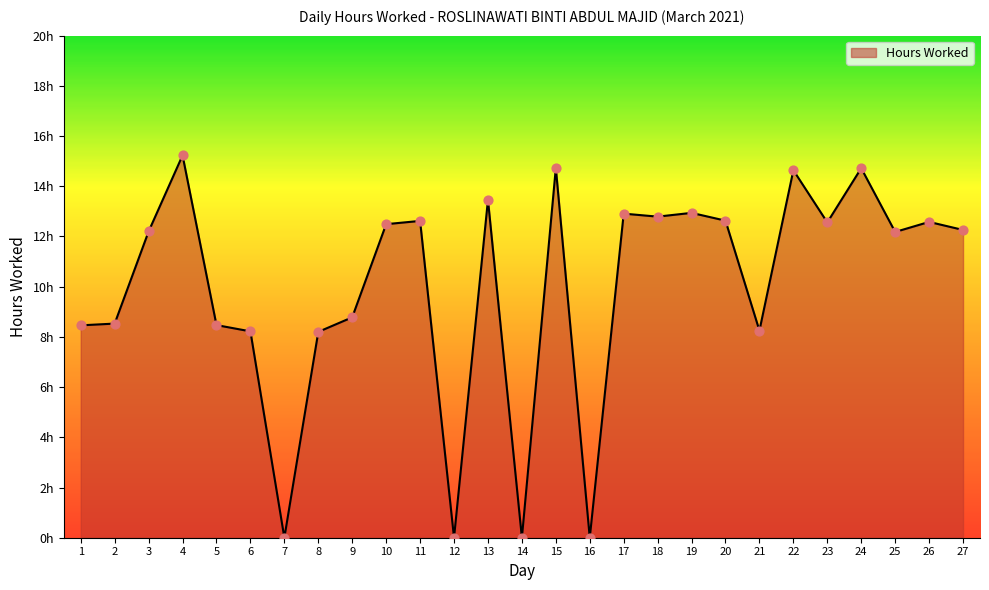

What is the change in value from 6 to 18?

+4.6